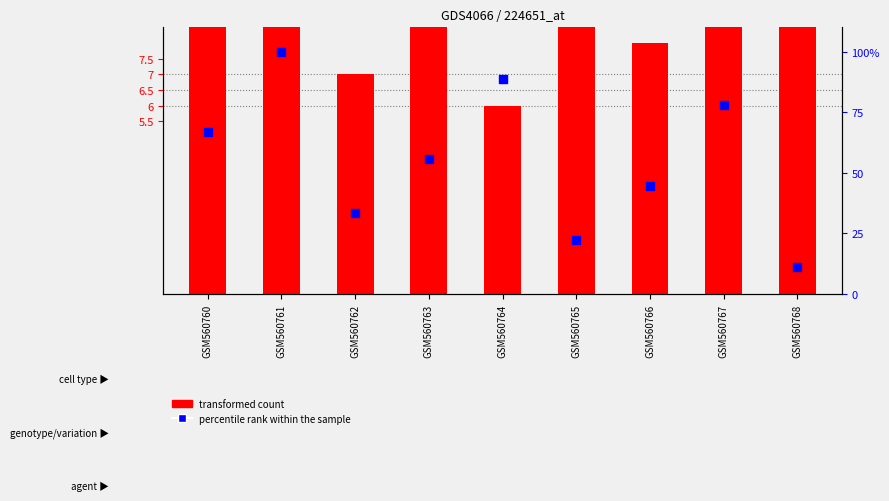

Is the value of percentile rank within the sample at GSM560768 greater than the value of transformed count at GSM560761?

No